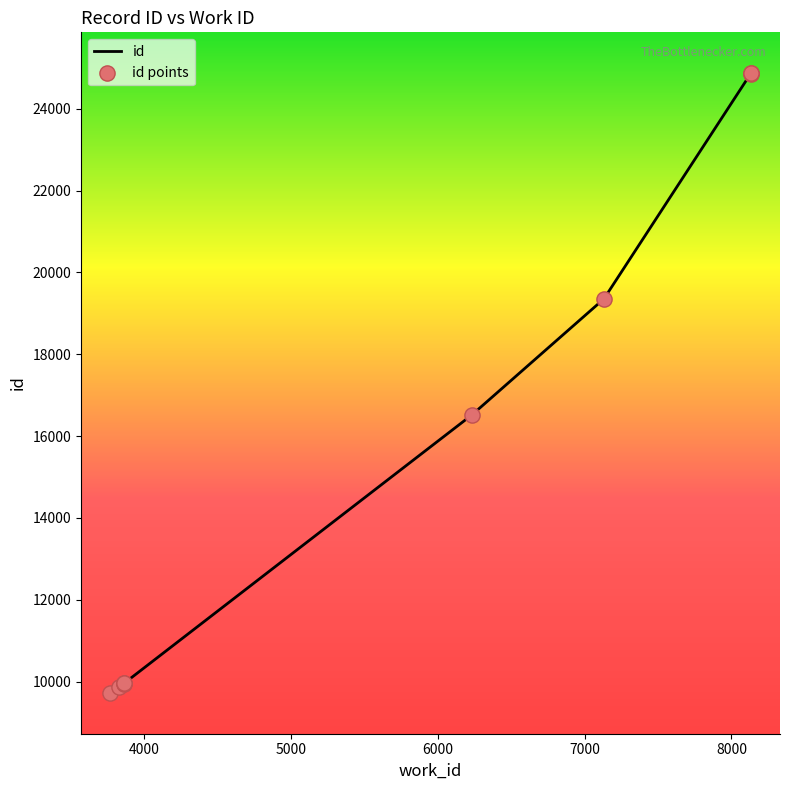

Which series has the largest total across all categories?

id